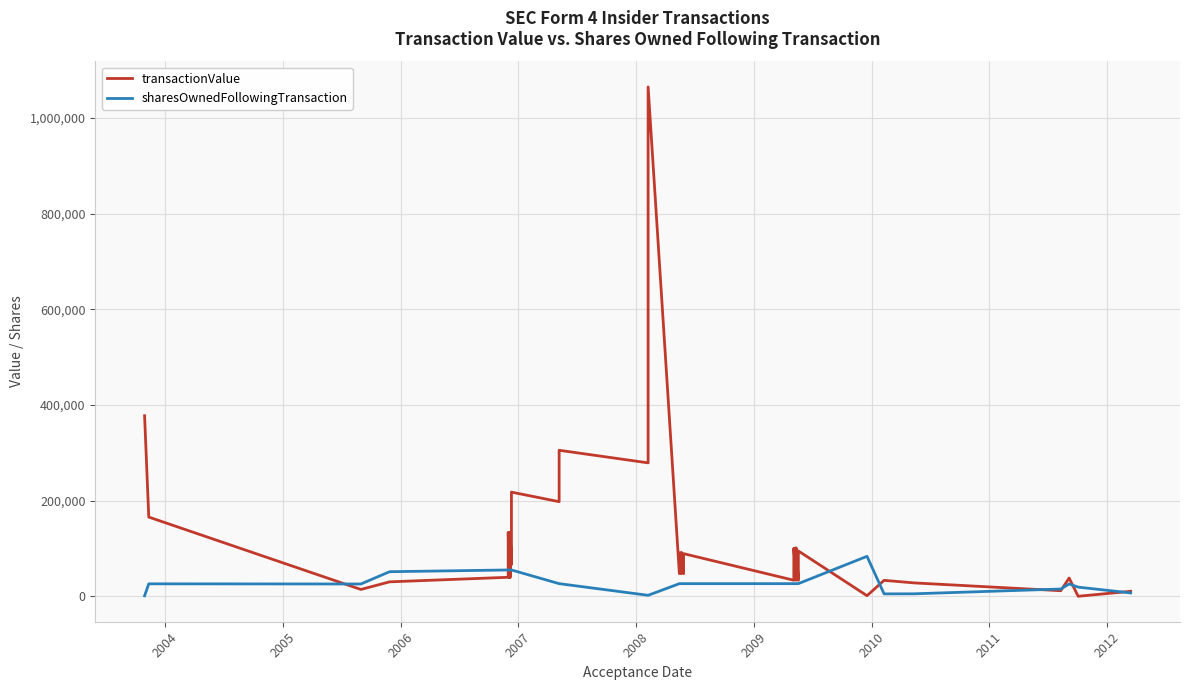

Rank the series by their maximum value, from lowest to highest.

sharesOwnedFollowingTransaction, transactionValue